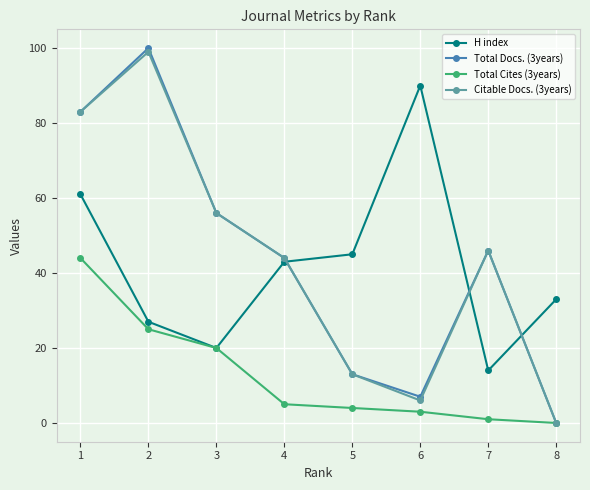

The value of Total Docs. (3years) at 7 is 46. True or false?

True